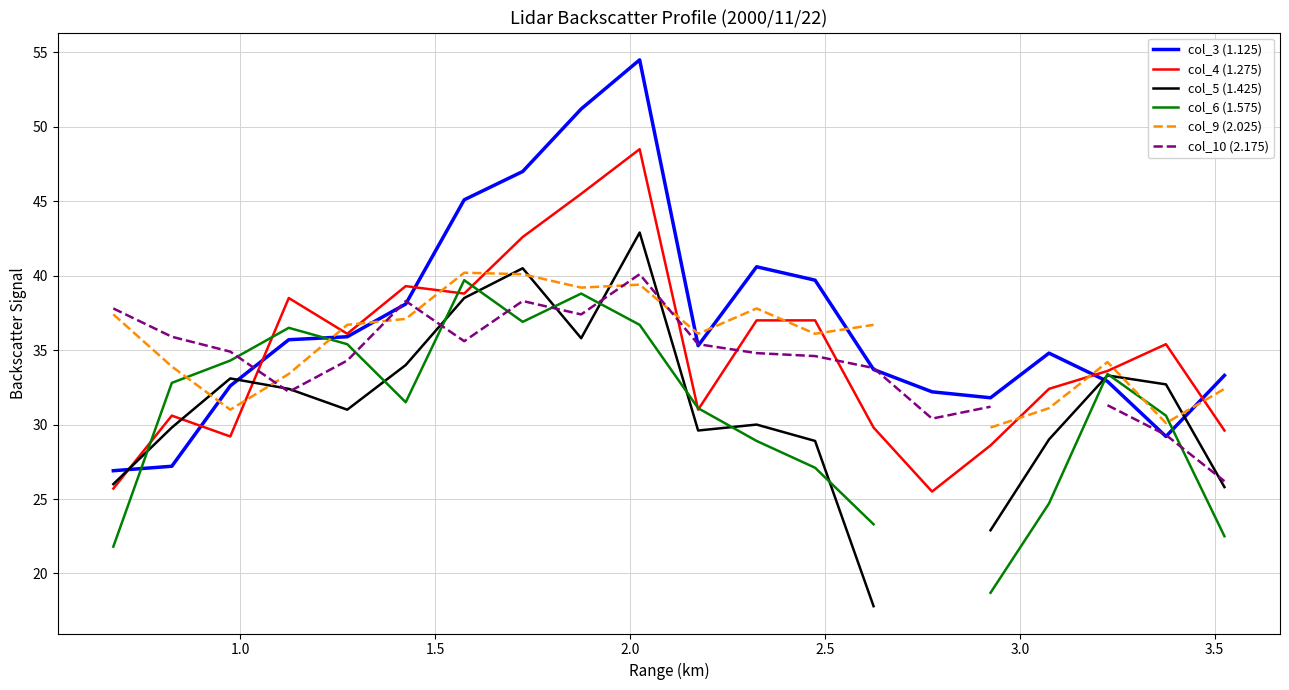

What is the maximum value for col_4 (1.275)?

48.5